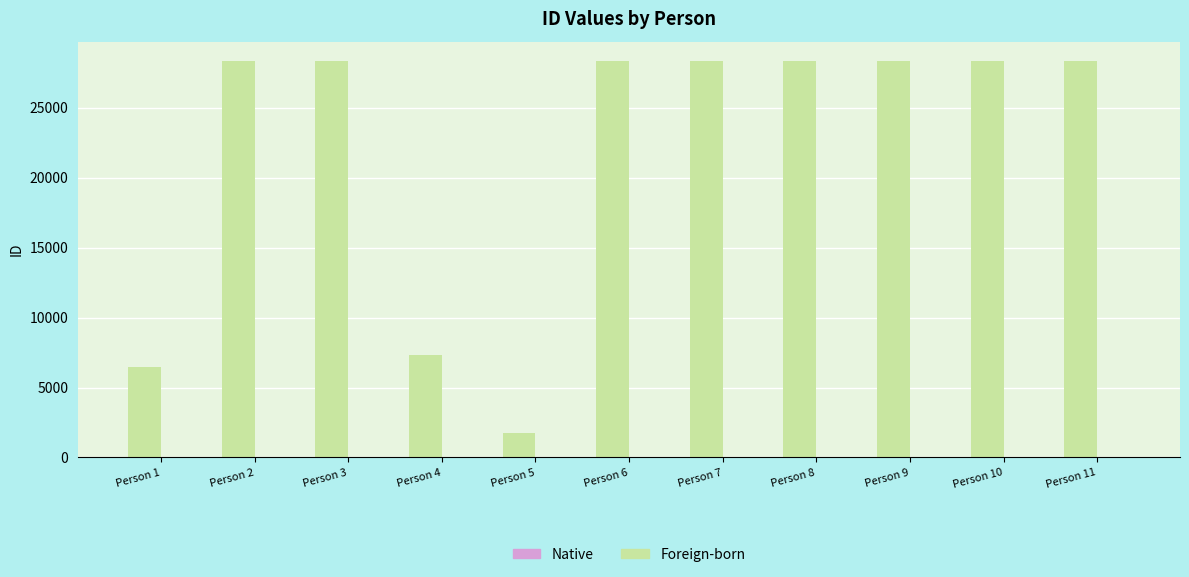

What is the greatest value displayed?

28303